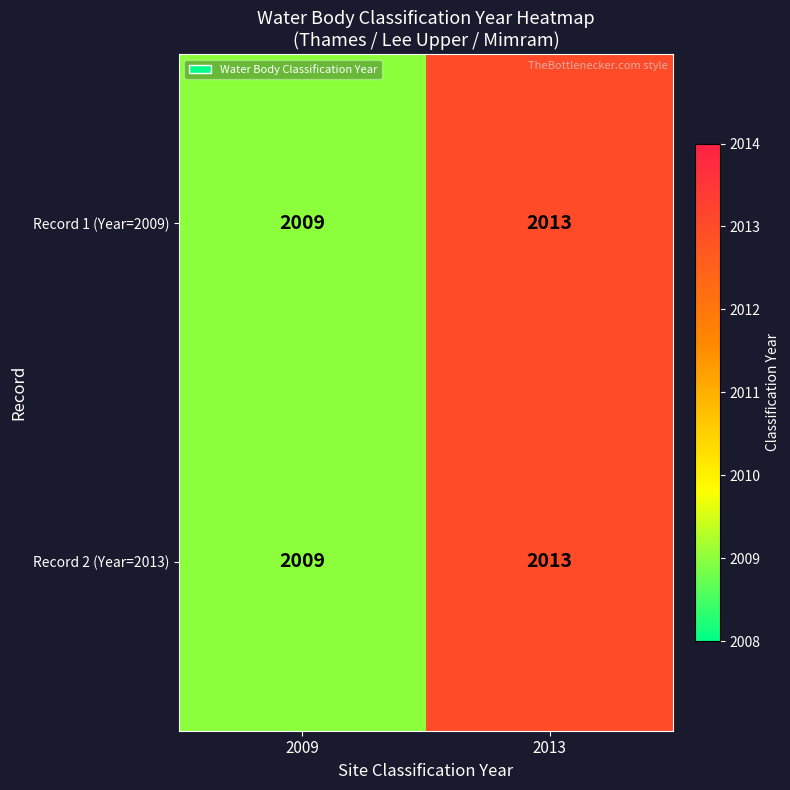

Which category has the lowest value across all series?

2009